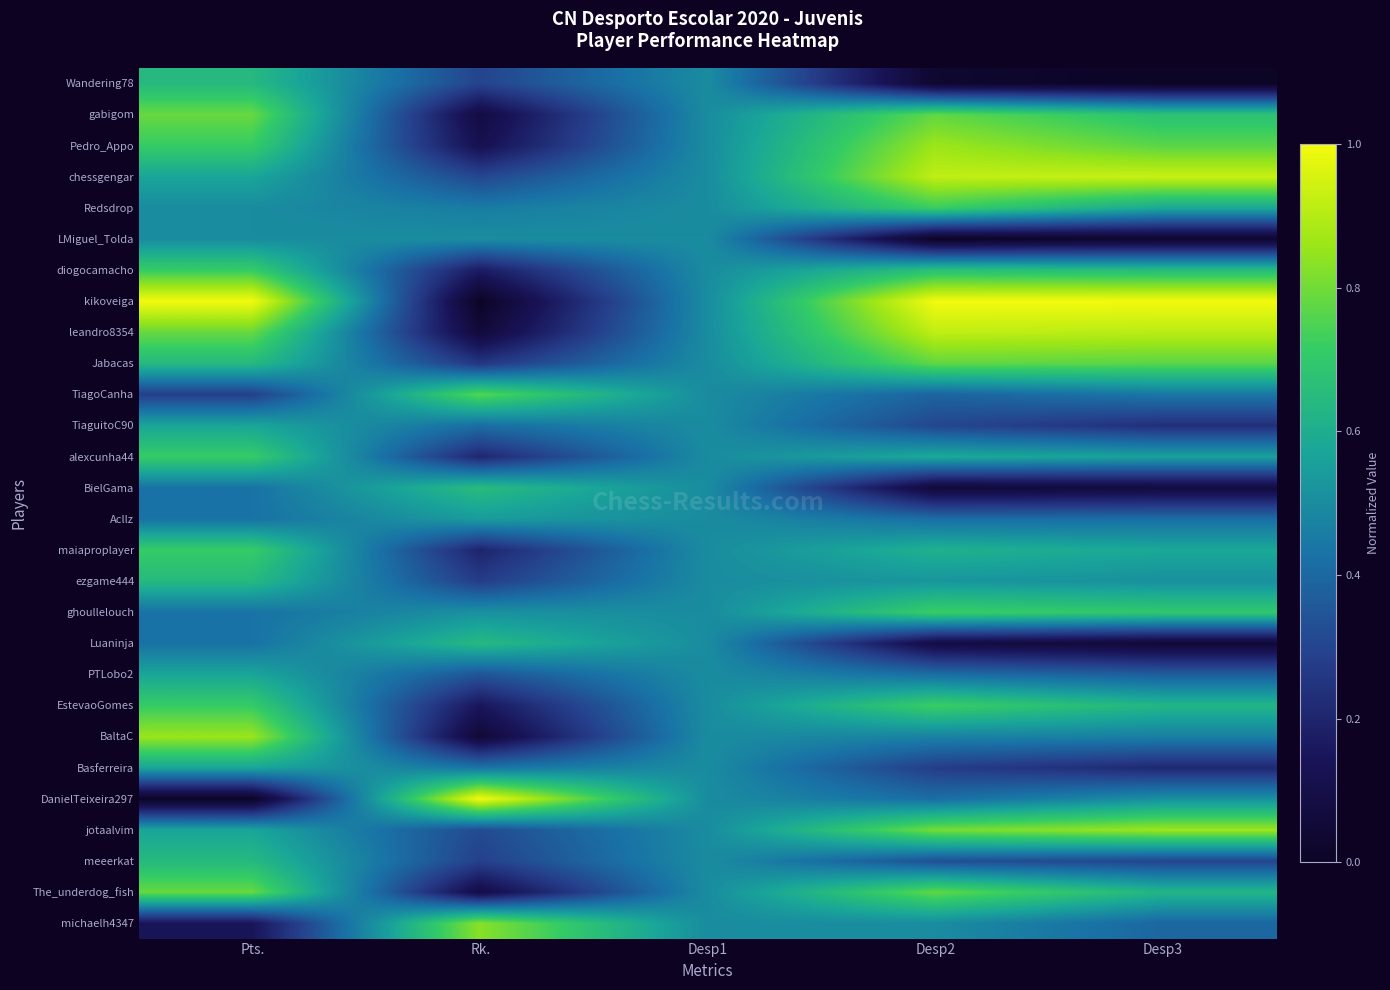

Which label corresponds to the smallest value in the chart?

Desp3